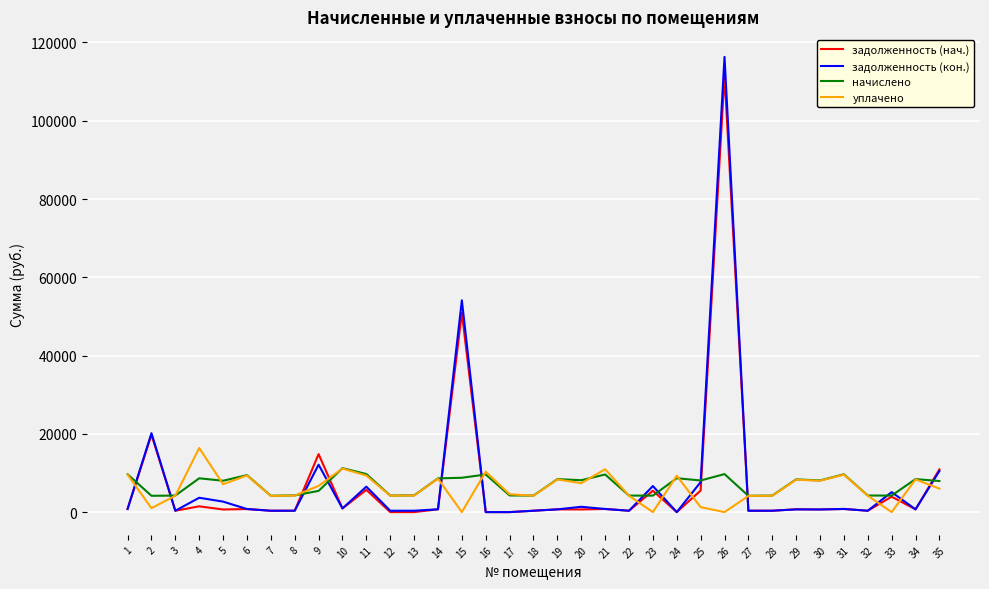

What is the difference between the highest and lowest values at 3?

3873.3